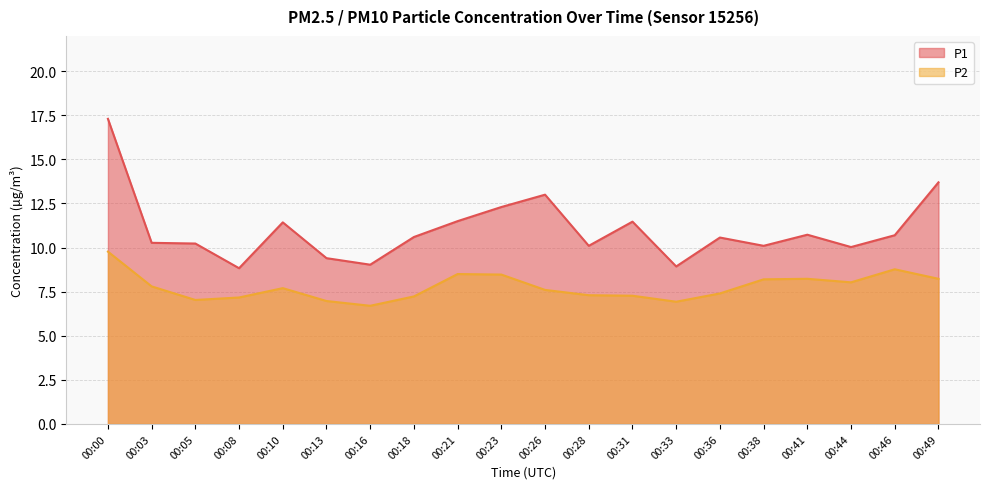

Which label corresponds to the largest value in the chart?

00:00